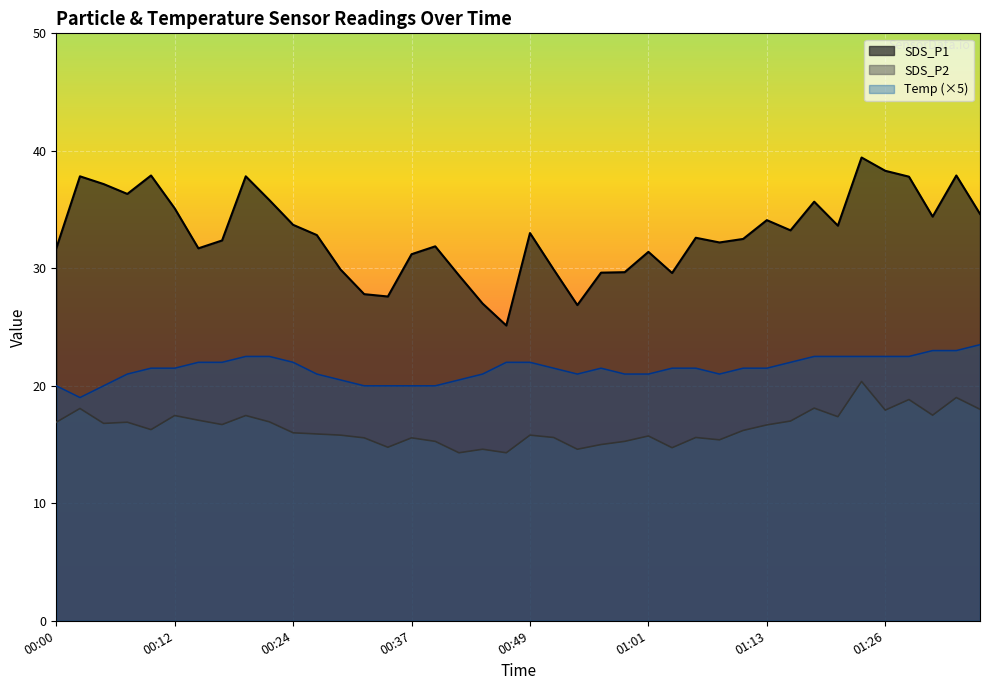

Reading right to left, list all the values displayed in this chart.

SDS_P1: 01:36=34.6	01:33=37.9	01:31=34.4	01:28=37.8	01:26=38.3	01:23=39.4	01:21=33.6	01:18=35.7	01:16=33.2	01:13=34.1	01:11=32.5	01:09=32.2	01:06=32.6	01:04=29.6	01:01=31.4	00:59=29.7	00:56=29.6	00:54=26.9	00:51=29.9	00:49=33.0	00:47=25.1	00:44=27.0	00:42=29.4	00:39=31.9	00:37=31.2	00:34=27.6	00:32=27.8	00:29=29.9	00:27=32.8	00:24=33.7	00:22=35.8	00:19=37.8	00:17=32.4	00:14=31.7	00:12=35.1	00:10=37.9	00:07=36.3	00:05=37.2	00:02=37.8	00:00=31.7
SDS_P2: 01:36=18.0	01:33=19.0	01:31=17.5	01:28=18.8	01:26=17.9	01:23=20.4	01:21=17.4	01:18=18.1	01:16=17.0	01:13=16.7	01:11=16.2	01:09=15.4	01:06=15.6	01:04=14.7	01:01=15.7	00:59=15.3	00:56=15.0	00:54=14.6	00:51=15.6	00:49=15.8	00:47=14.3	00:44=14.6	00:42=14.3	00:39=15.3	00:37=15.6	00:34=14.8	00:32=15.6	00:29=15.8	00:27=15.9	00:24=16.0	00:22=16.9	00:19=17.5	00:17=16.7	00:14=17.1	00:12=17.5	00:10=16.3	00:07=16.9	00:05=16.8	00:02=18.1	00:00=16.9
Temp: 01:36=23.5	01:33=23.0	01:31=23.0	01:28=22.5	01:26=22.5	01:23=22.5	01:21=22.5	01:18=22.5	01:16=22.0	01:13=21.5	01:11=21.5	01:09=21.0	01:06=21.5	01:04=21.5	01:01=21.0	00:59=21.0	00:56=21.5	00:54=21.0	00:51=21.5	00:49=22.0	00:47=22.0	00:44=21.0	00:42=20.5	00:39=20.0	00:37=20.0	00:34=20.0	00:32=20.0	00:29=20.5	00:27=21.0	00:24=22.0	00:22=22.5	00:19=22.5	00:17=22.0	00:14=22.0	00:12=21.5	00:10=21.5	00:07=21.0	00:05=20.0	00:02=19.0	00:00=20.0